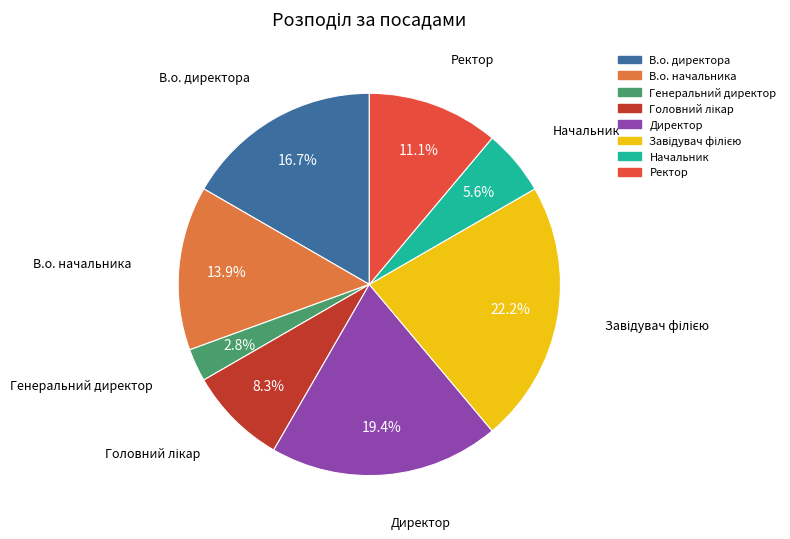

Between В.о. начальника and Директор, which is larger?

Директор